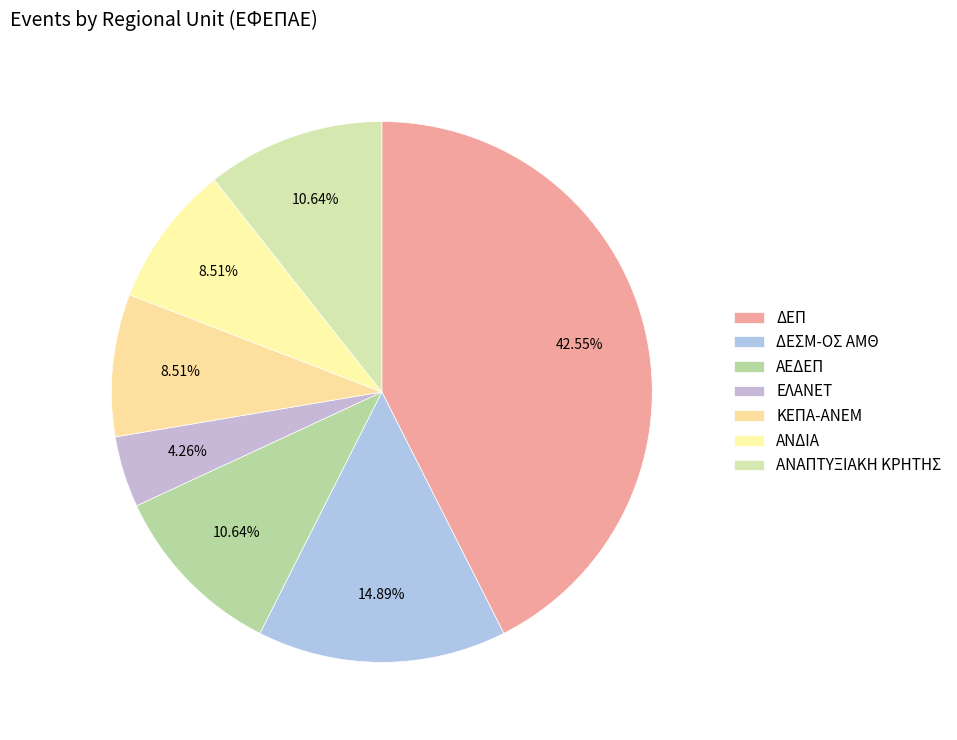

True or false: ΑΕΔΕΠ accounts for 11% of the total.

True